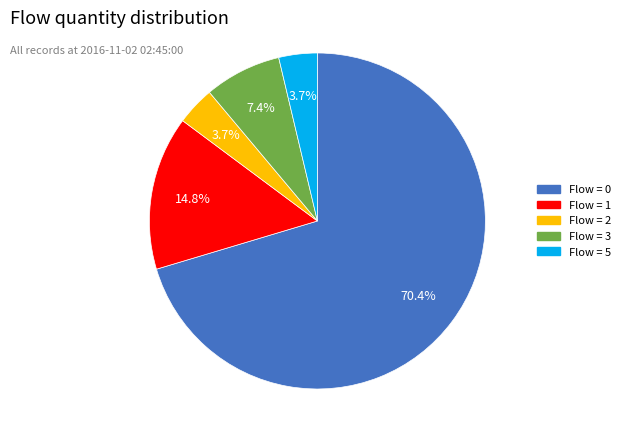

Which has a higher value, Flow = 1 or Flow = 2?

Flow = 1